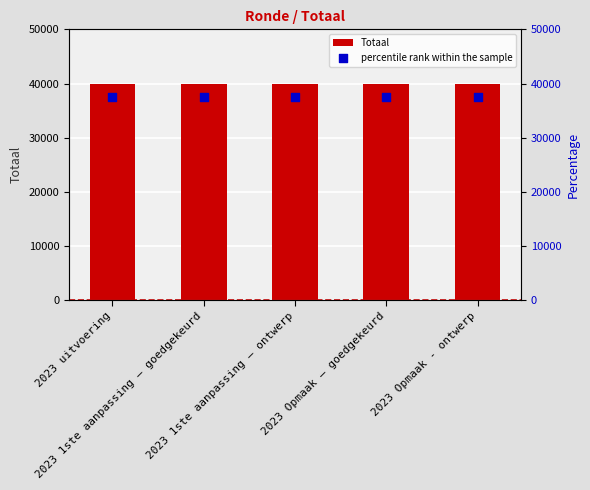

Which series contains the highest Y value?

Totaal